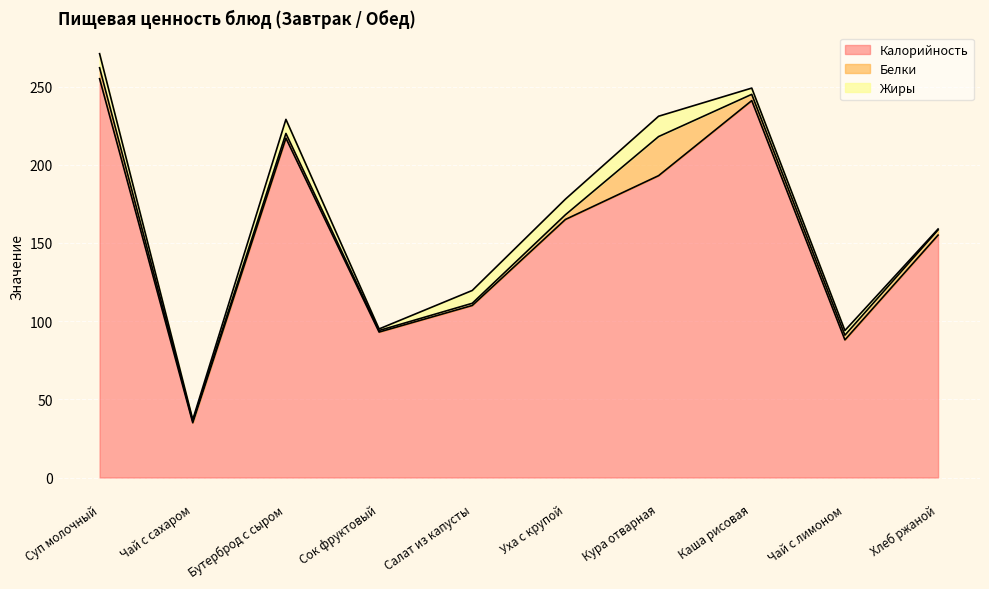

The value of Жиры at Кура отварная is 13.0. True or false?

True